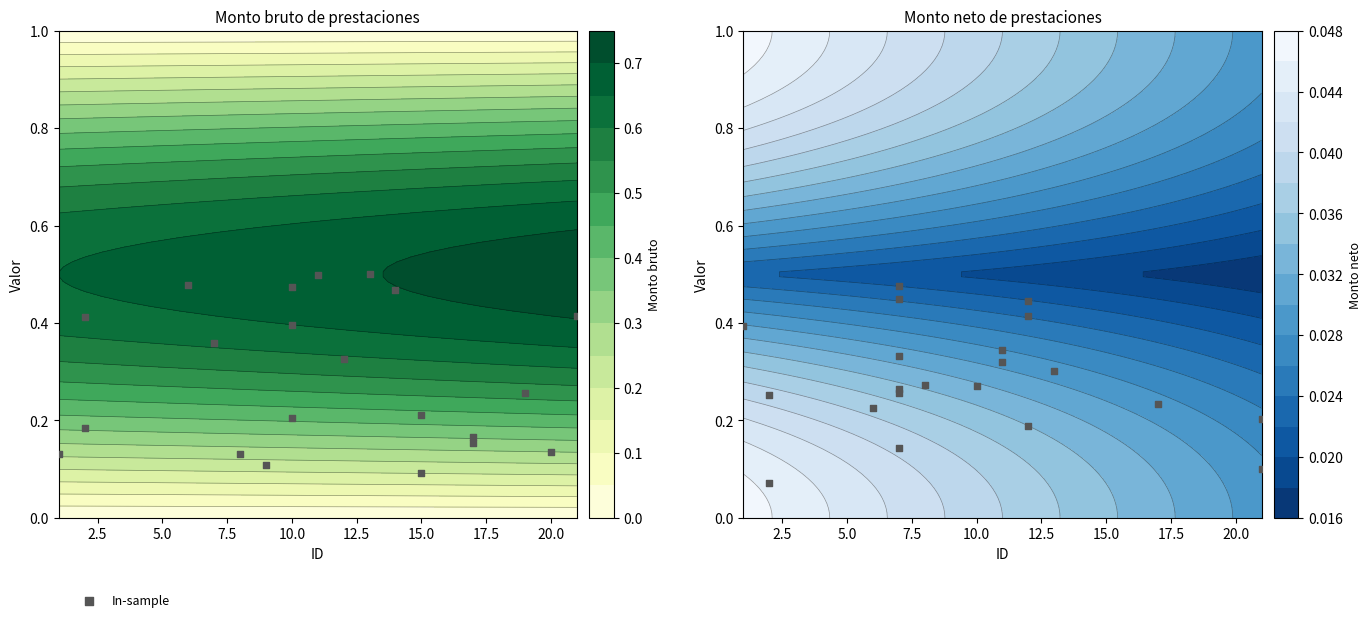

The chart shows a value of 0.4 at 17.5. True or false?

False